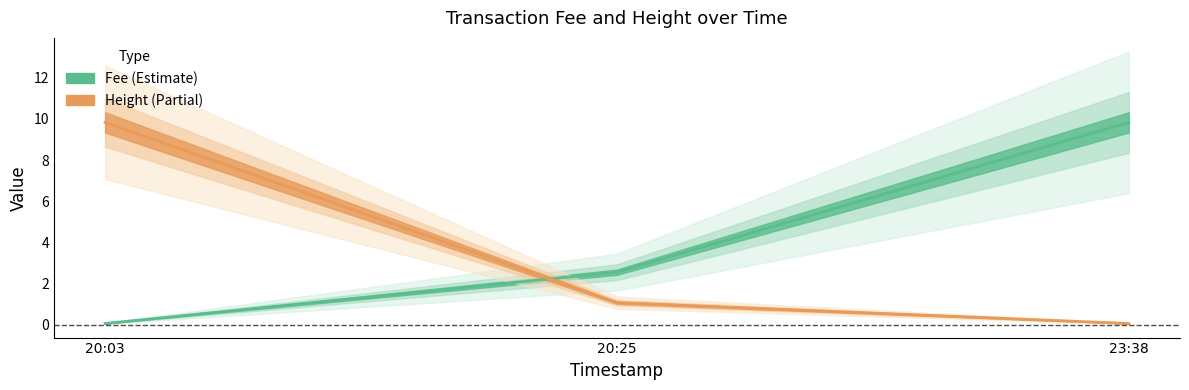

What is the maximum value shown in the chart?

9.8